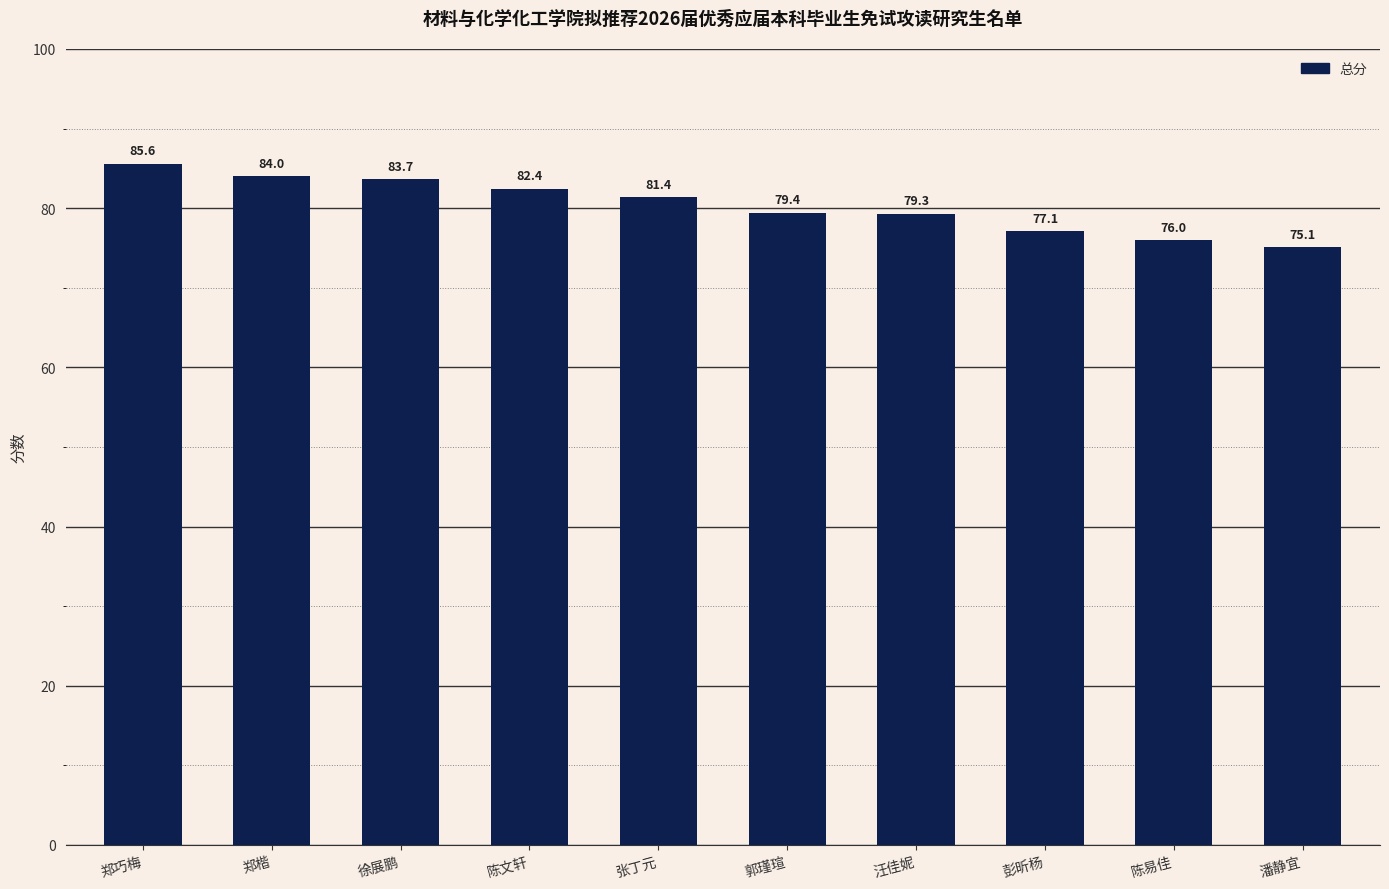

Is it true that the value at 徐展鹏 is 125.3?

False